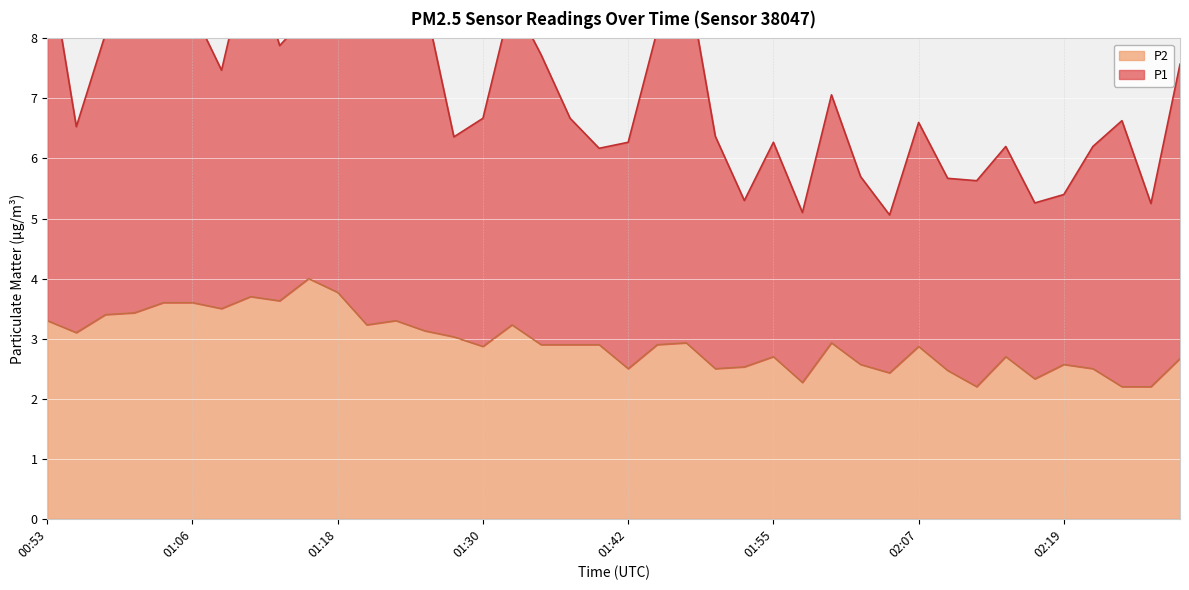

Reading right to left, what are all the values shown in this chart?

2.7	2.2	2.2	2.5	2.6	2.3	2.7	2.2	2.5	2.9	2.4	2.6	2.9	2.3	2.7	2.5	2.5	2.9	2.9	2.5	2.9	2.9	2.9	3.2	2.9	3.0	3.1	3.3	3.2	3.8	4.0	3.6	3.7	3.5	3.6	3.6	3.4	3.4	3.1	3.3